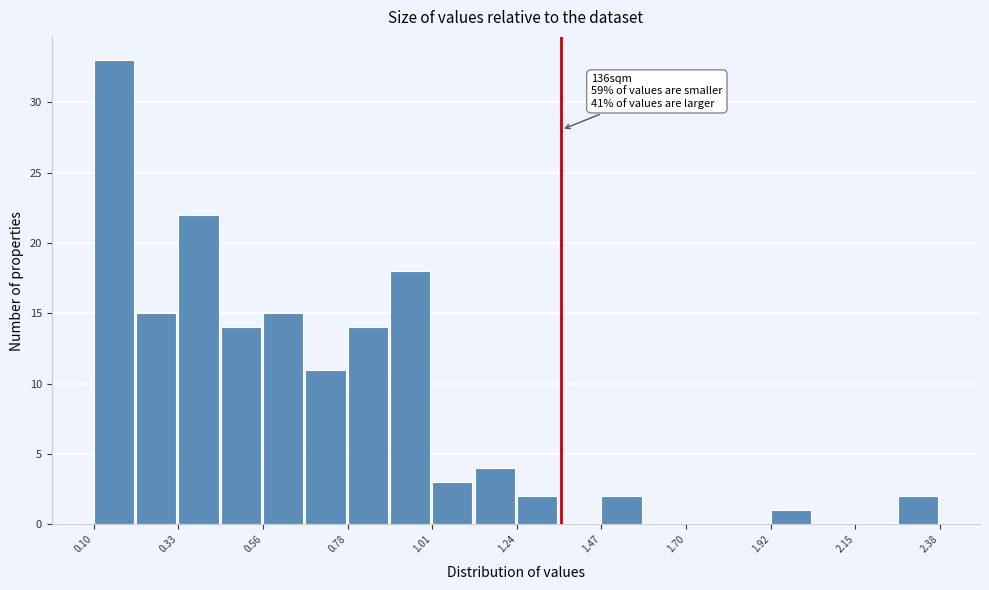

Read against the x-axis, roughly where is the centre of the tallest bar?

0.15